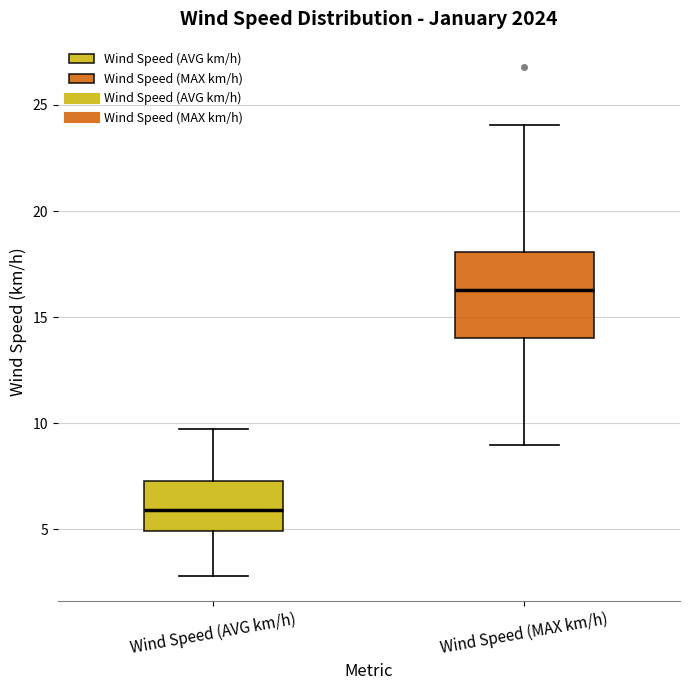

Where does the median line of the box for Wind Speed (MAX km/h) sit on the y-axis? The values are not printed on the chart, so give them approximately, as read against the axis.

16.5